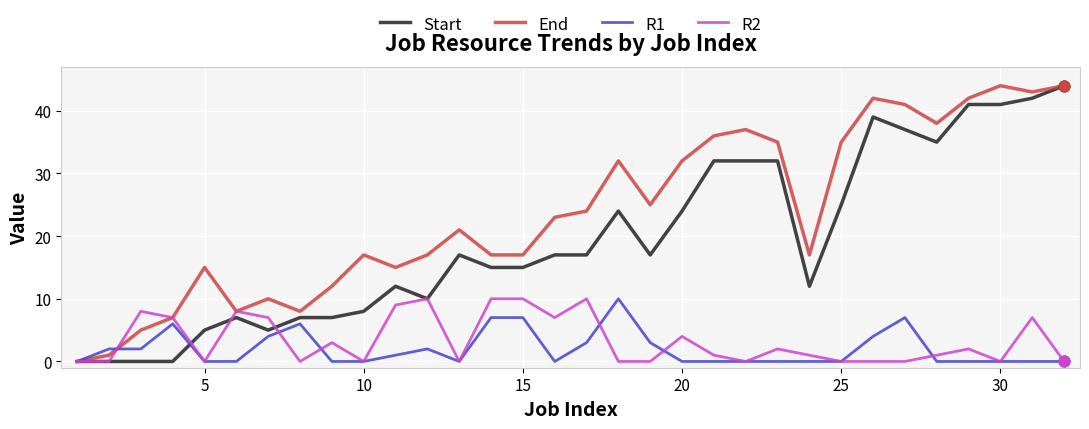

Which series has the largest total across all categories?

End